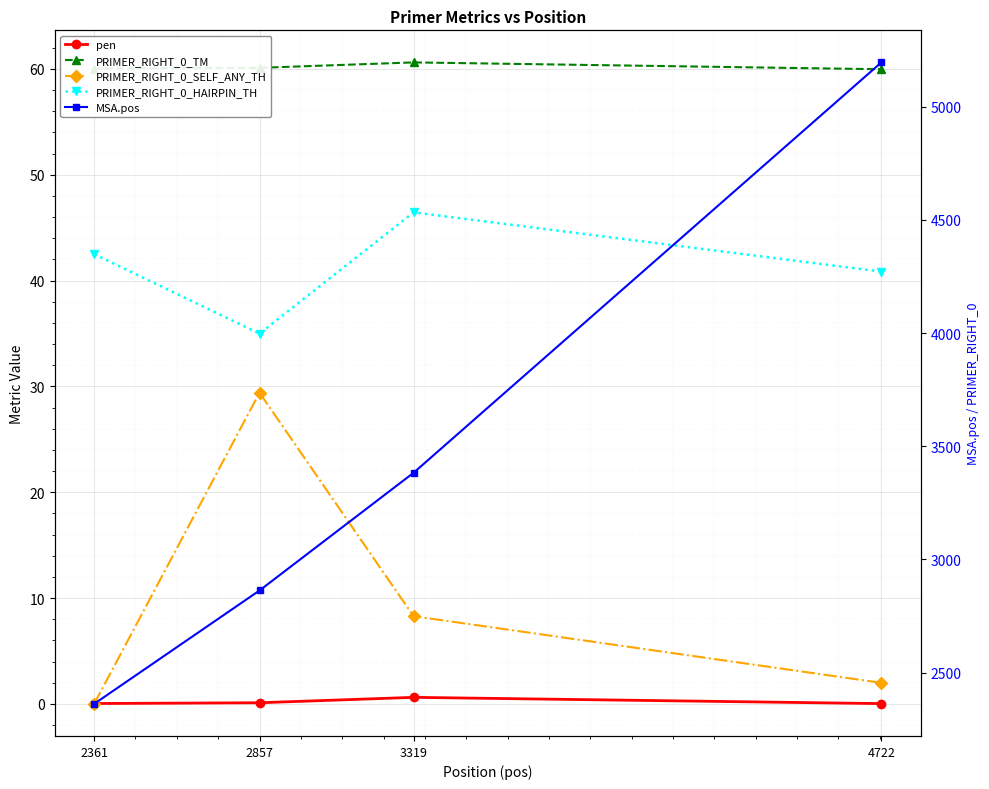

Which series changed the most between 2361 and 4722?

MSA.pos